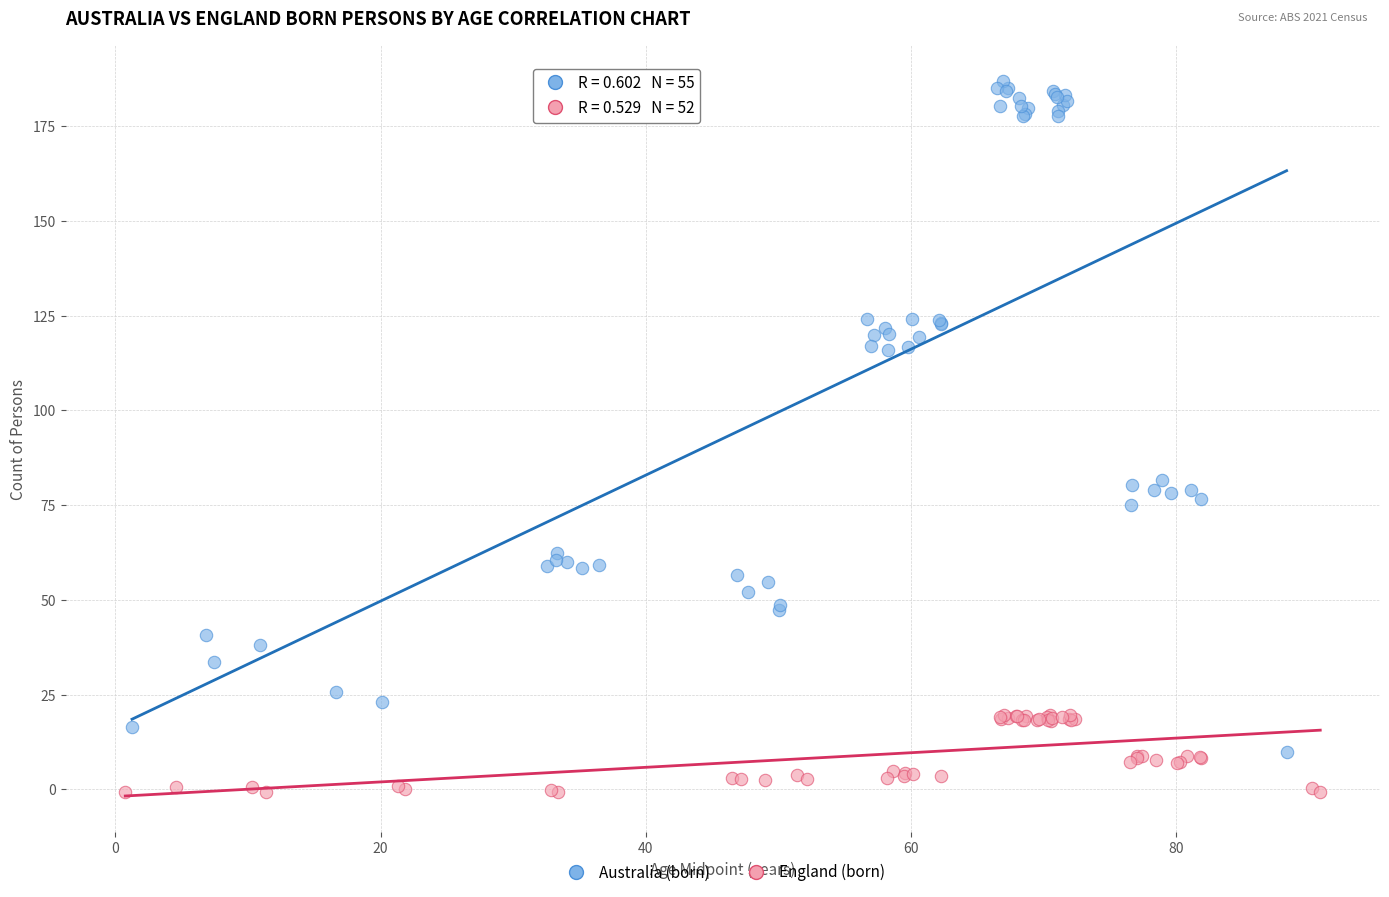

Which series contains the lowest Y value?

England (born)